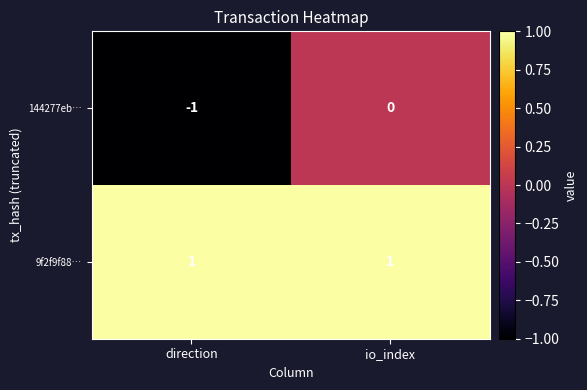

Which series has the largest total across all categories?

9f2f9f88…